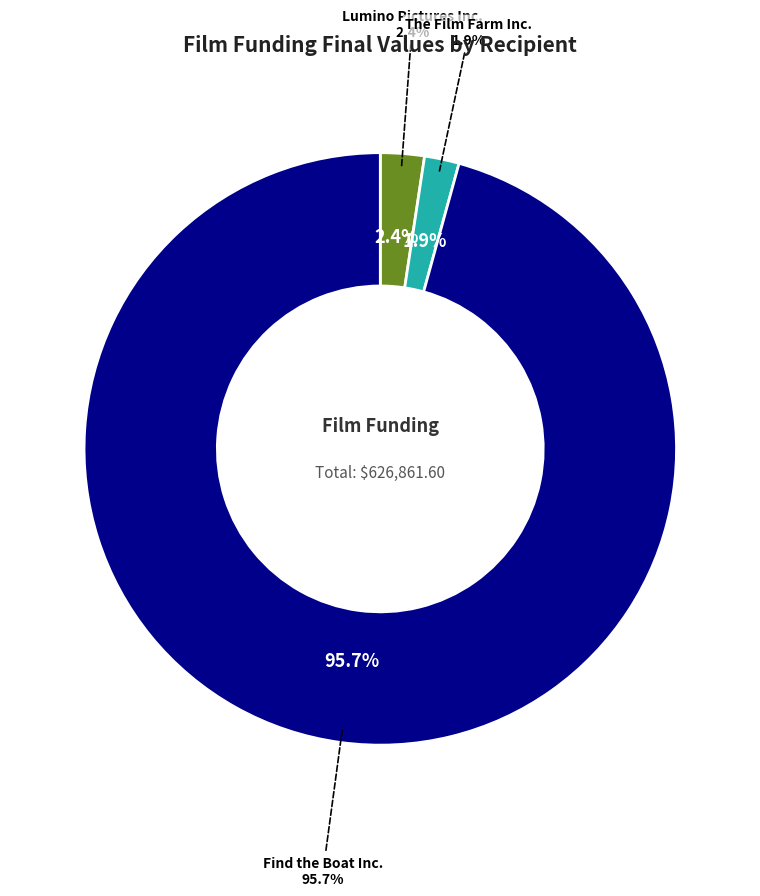

Combined, do Find the Boat Inc. and Grand Prairie Film Inc. account for over 50%?

Yes